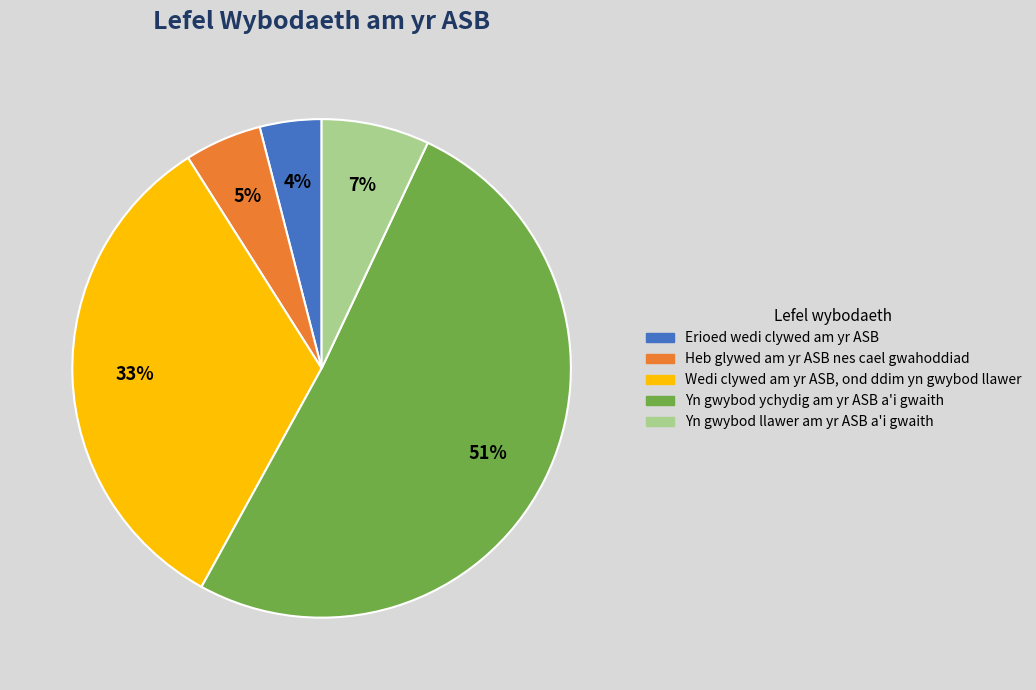

To the nearest percent, what is the combined percentage of Erioed wedi clywed am yr ASB and Yn gwybod ychydig am yr ASB a'i gwaith?

55%